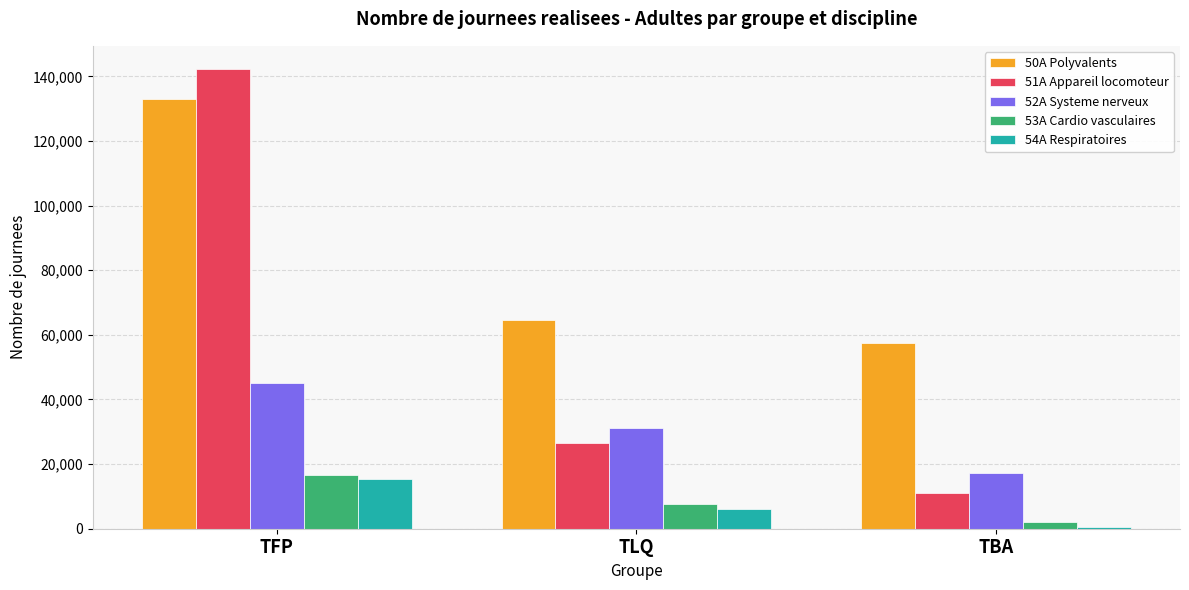

The value of 54A Respiratoires at TFP is 22061. True or false?

False